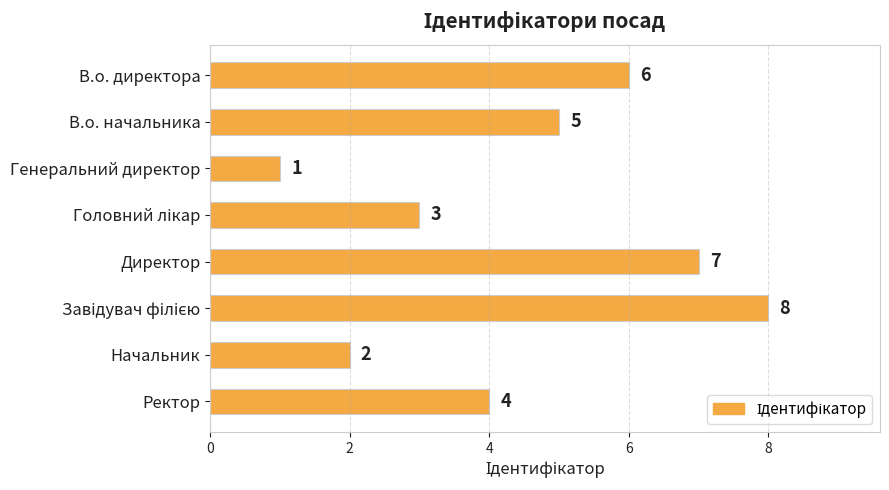

What is the value of the 6th bar from the top?

8